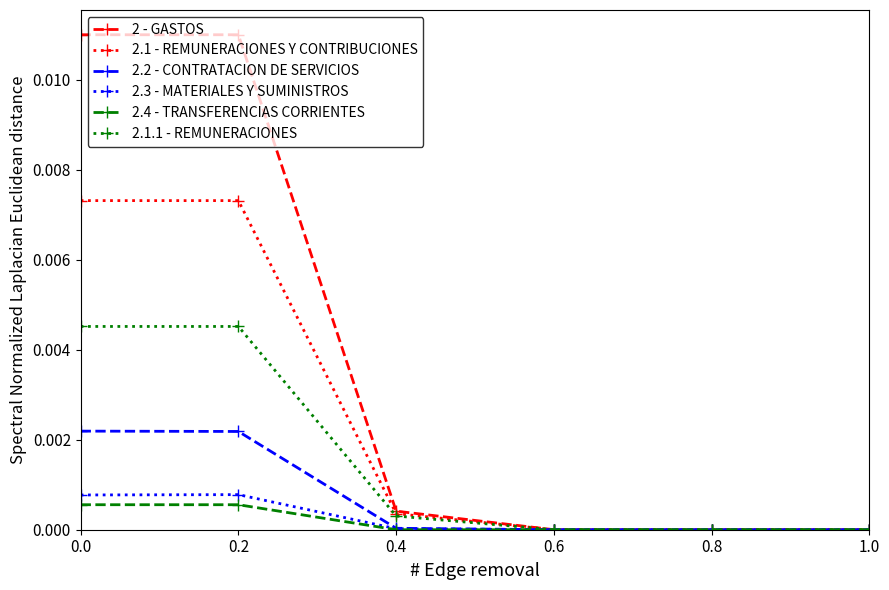

Which series has the largest range (max minus min)?

2 - GASTOS